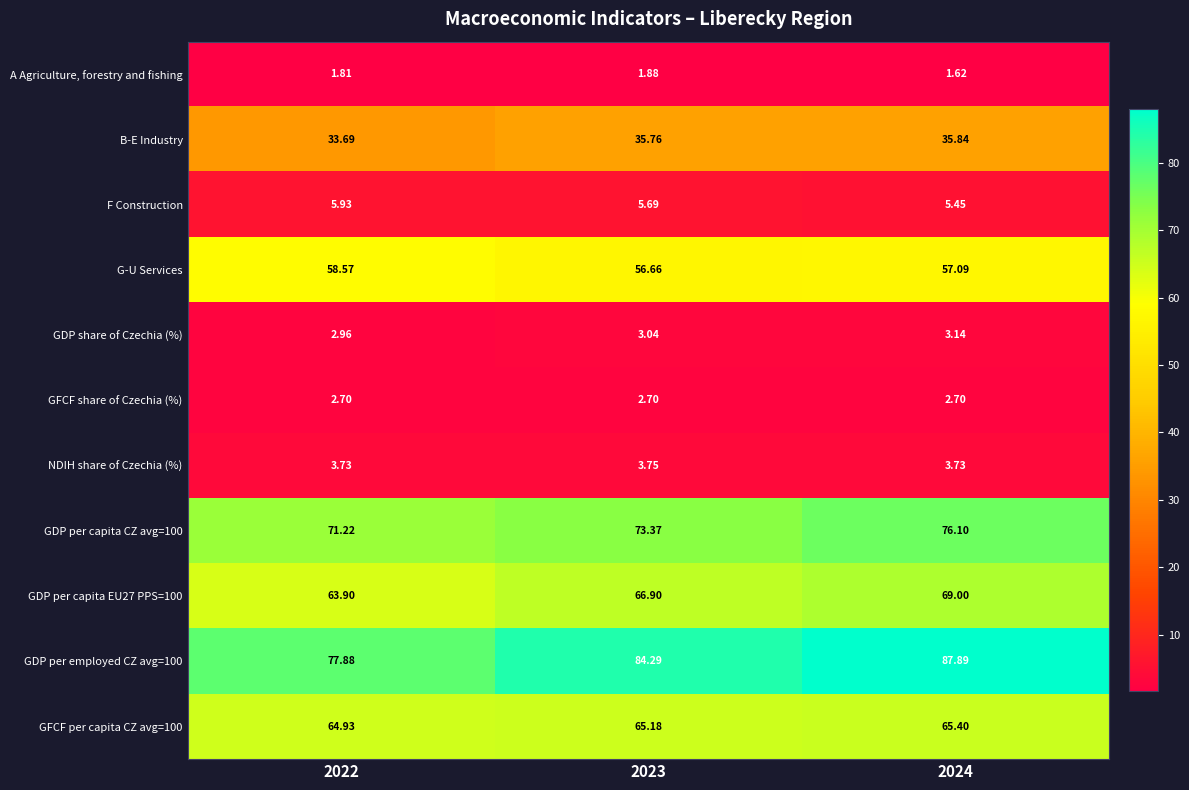

Is the value of GFCF share of Czechia (%) at 2022 greater than the value of GDP per employed CZ avg=100 at 2022?

No